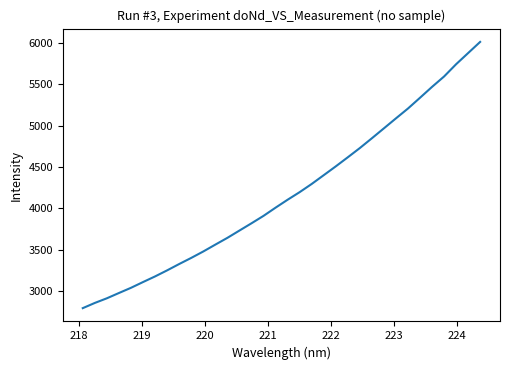

What is the minimum value shown in the chart?

2793.0